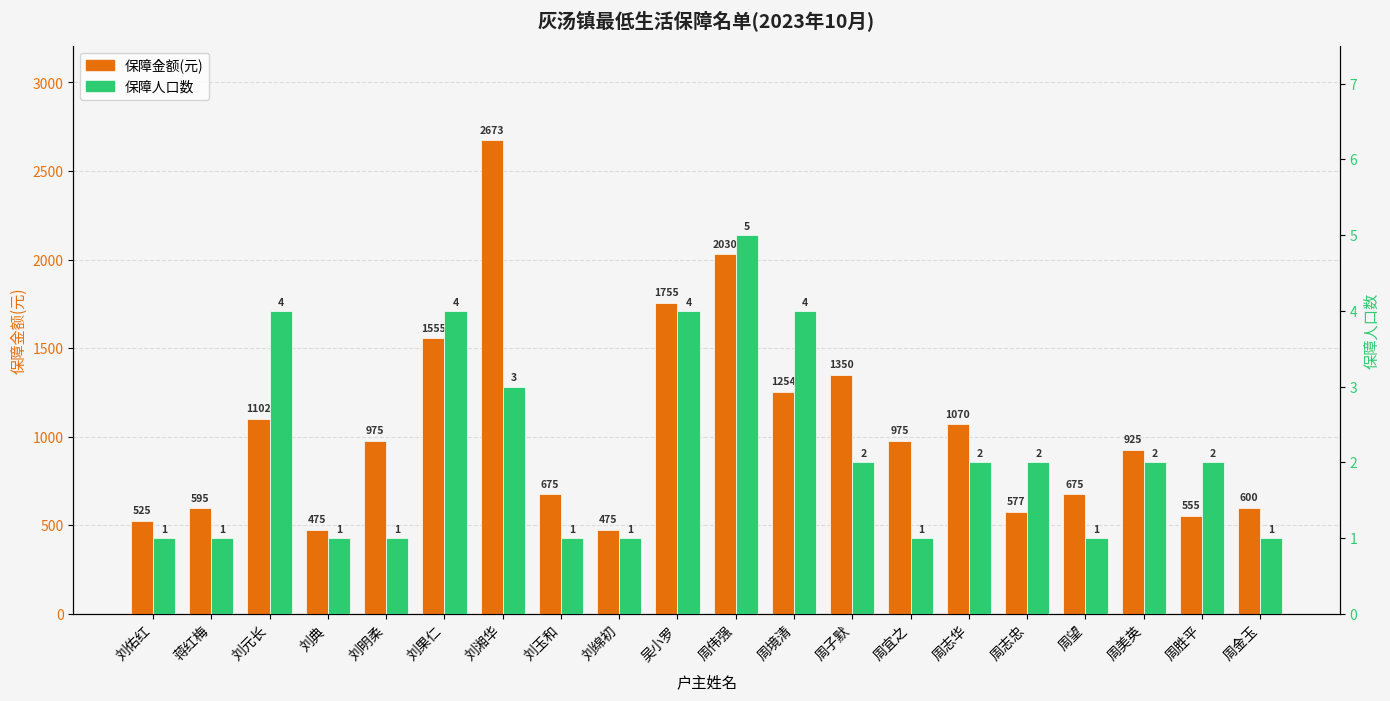

At how many categories does at least one series exceed 547?

17